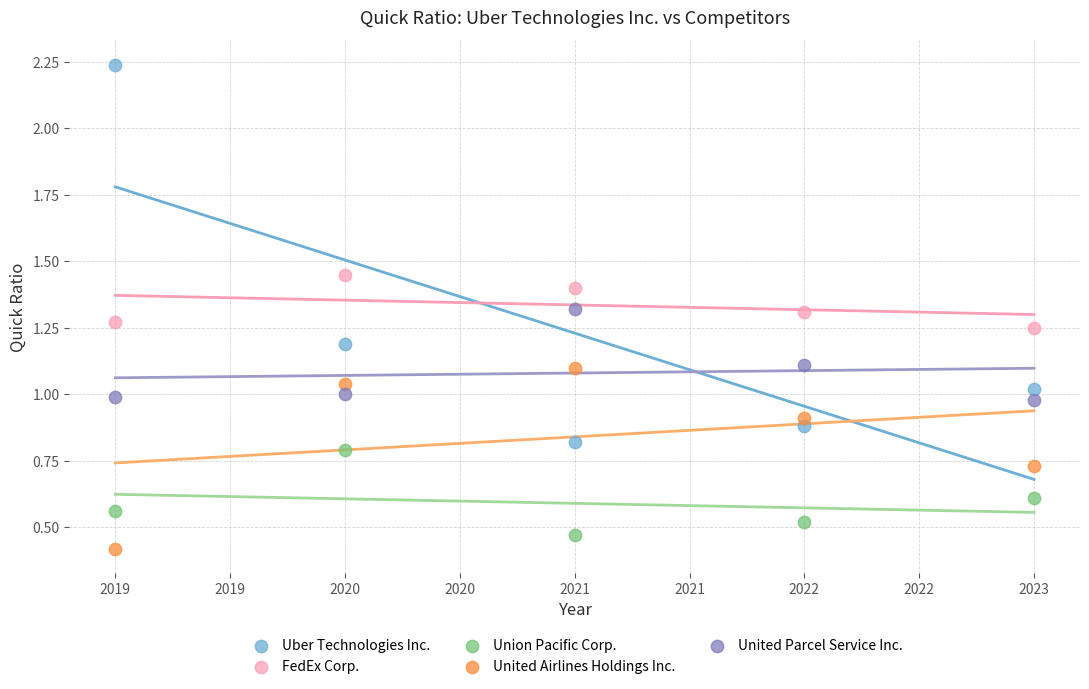

In the United Airlines Holdings Inc. series, what Y value is closest to 0?

0.4